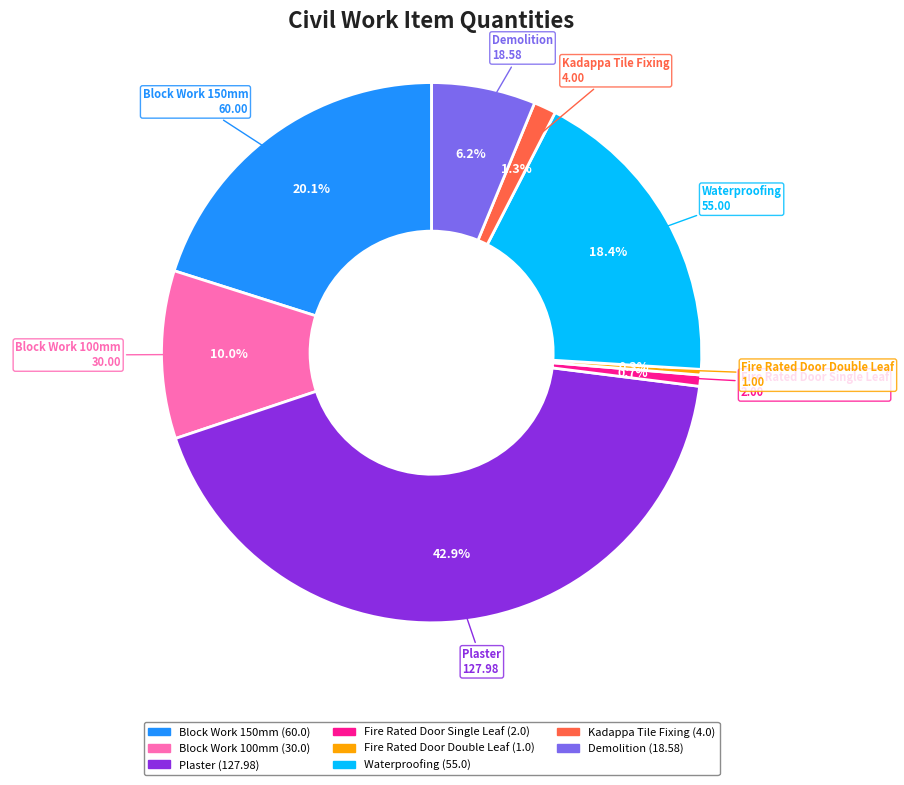

Approximately how many times larger is the value at Demolition compared to Fire Rated Door Double Leaf?

18.6